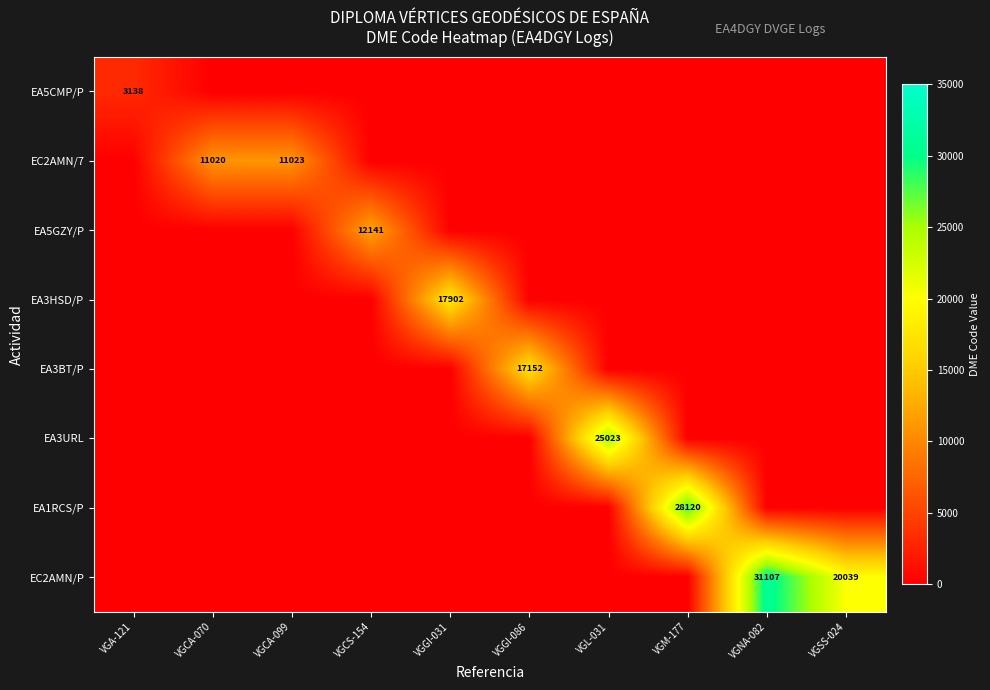

How many distinct data groups are displayed?

8